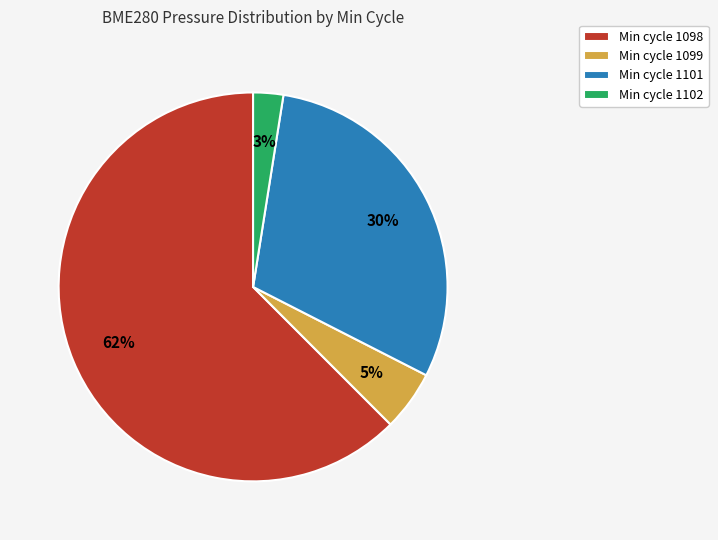

Which has a higher value, Min cycle 1098 or Min cycle 1099?

Min cycle 1098